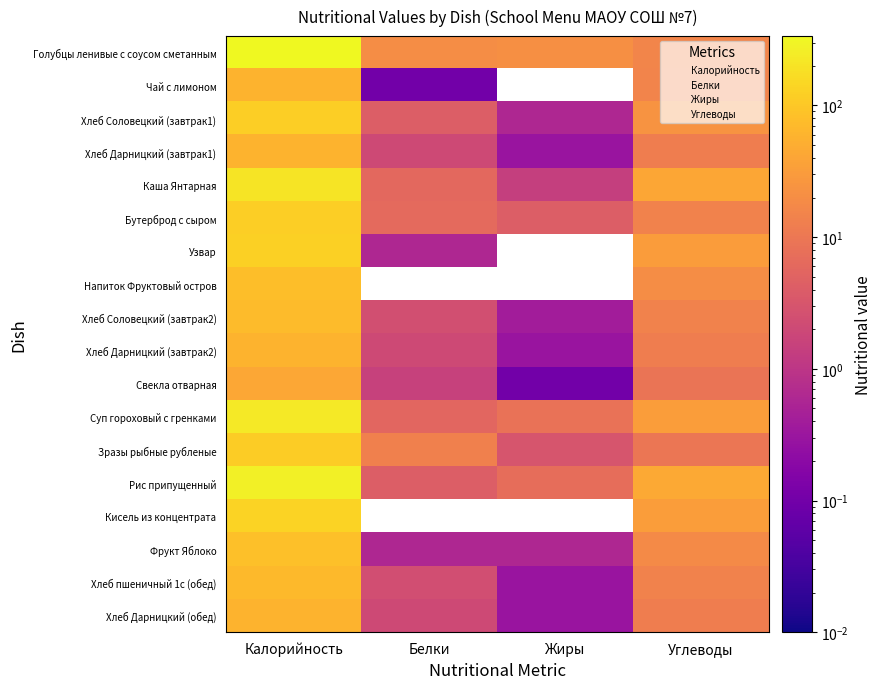

What is the difference between the Хлеб Дарницкий (обед) values at Углеводы and Калорийность?

47.8